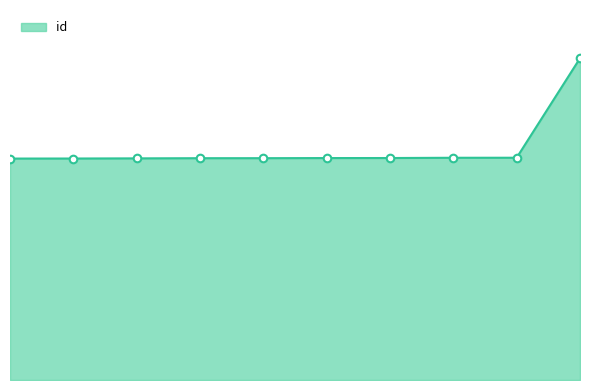

Does the chart have visible grid lines?

No